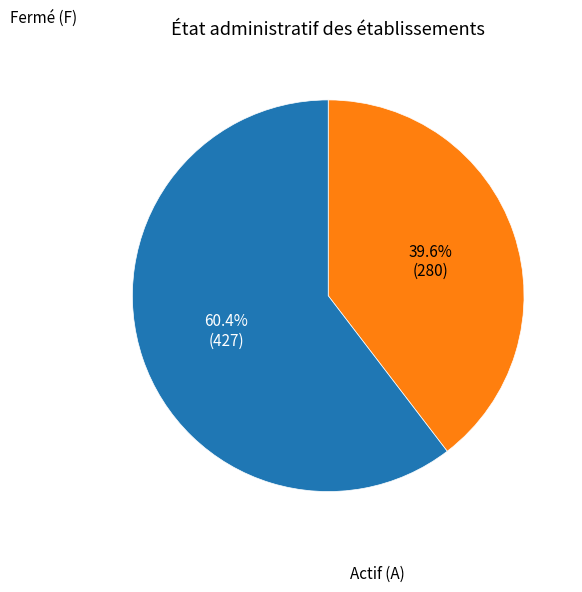

Is there a majority slice in this chart?

Yes